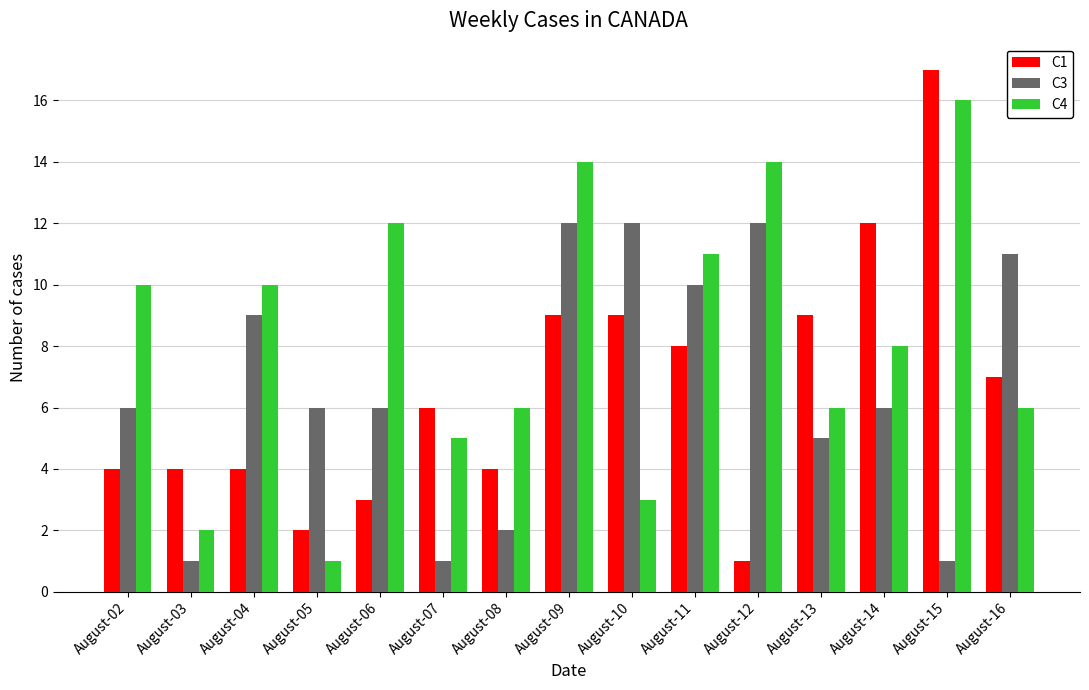

Reading right to left, list all the values displayed in this chart.

C1: 7	17	12	9	1	8	9	9	4	6	3	2	4	4	4
C3: 11	1	6	5	12	10	12	12	2	1	6	6	9	1	6
C4: 6	16	8	6	14	11	3	14	6	5	12	1	10	2	10